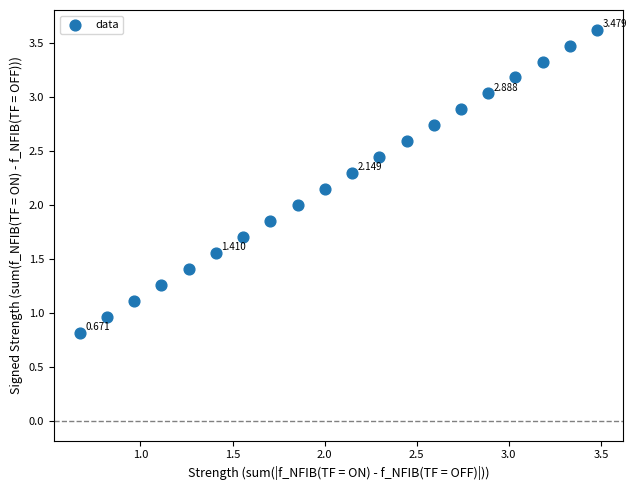

How many data points are displayed?

20